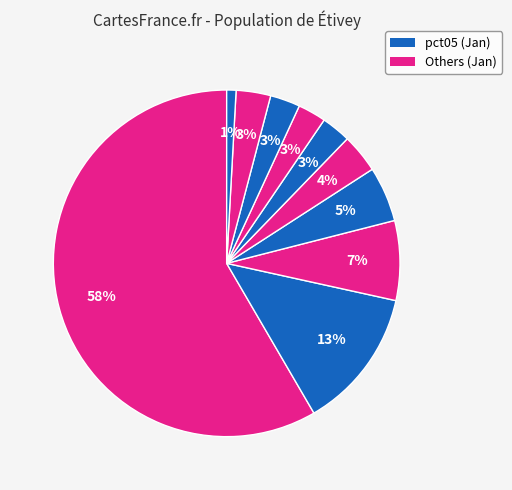

Rank the categories by value from lowest to highest.

pct95, pct65, pct55, pct75, pct85, pct45, pct35, pct25, pct15, pct05